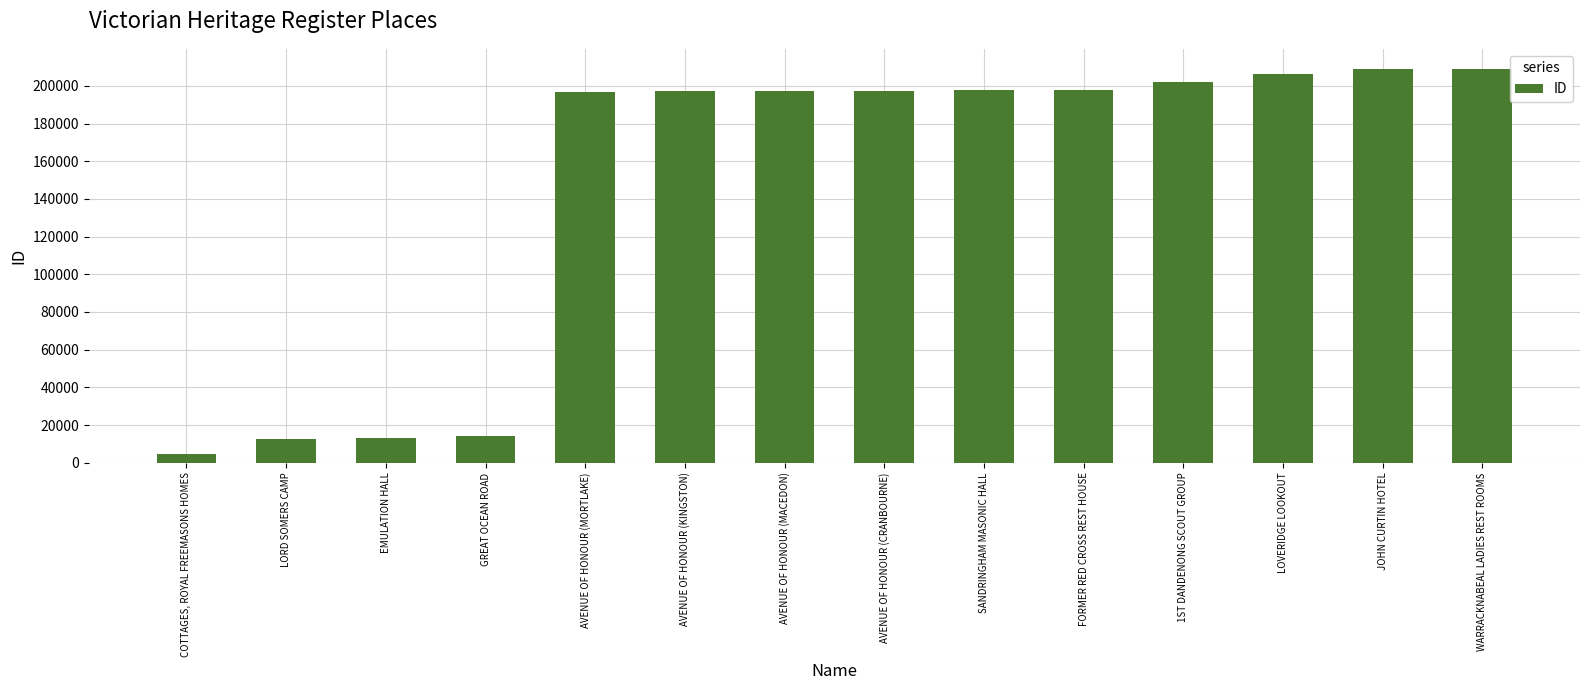

The value at EMULATION HALL is 13345. True or false?

True